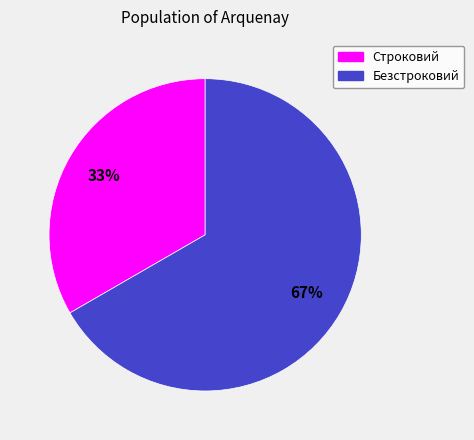

What percentage is the Строковий slice, to the nearest percent?

33%